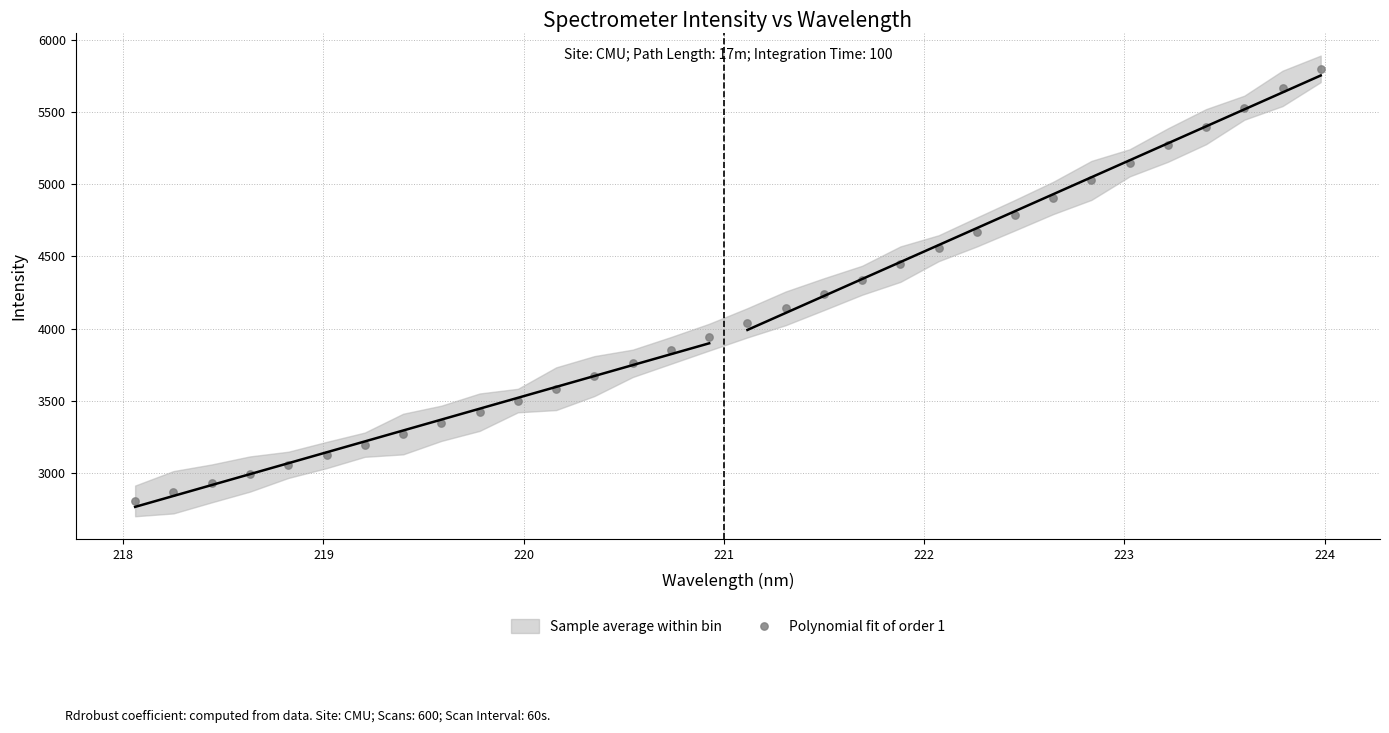

What is the range of Y values (max minus min)?

2990.9